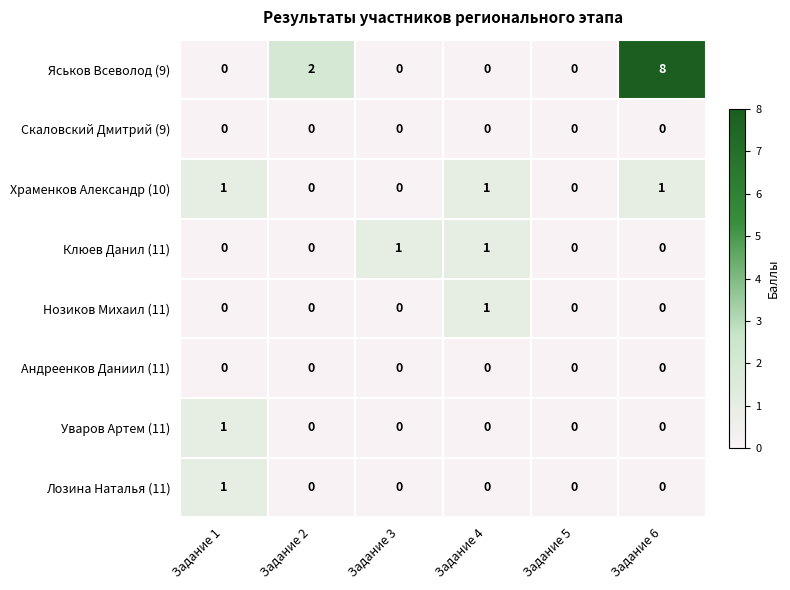

Count the number of data series in this chart.

8